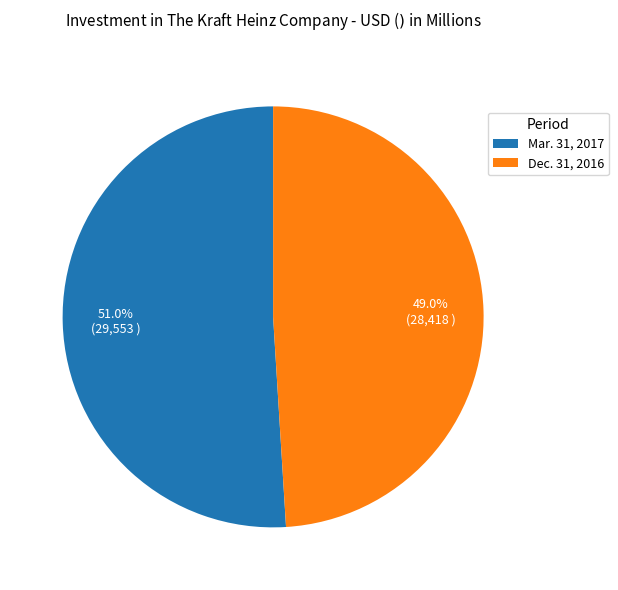

Combined, what portion of the pie is Dec. 31, 2016 and Mar. 31, 2017?

100.0%